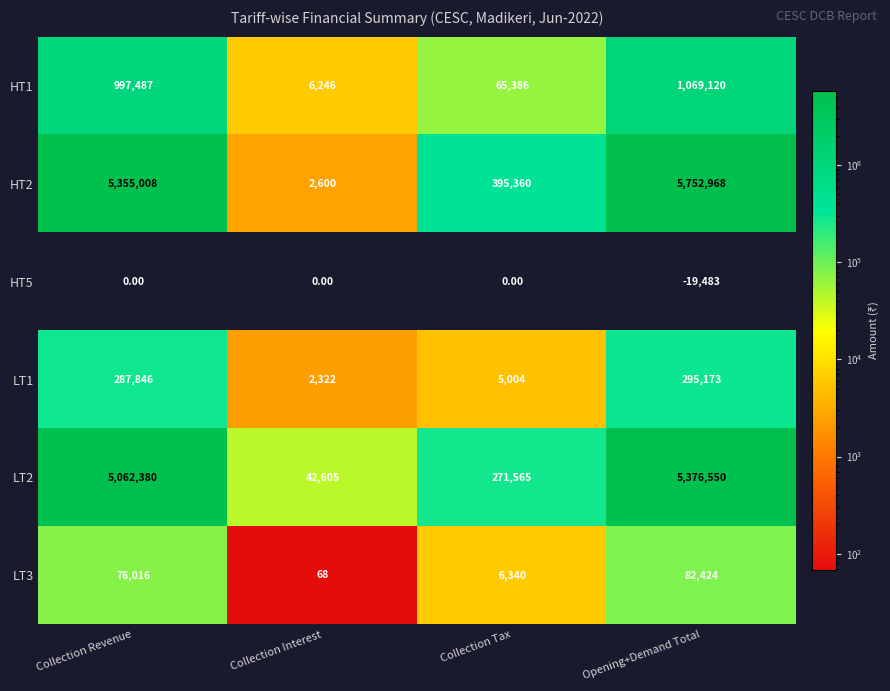

Which series has the largest total across all categories?

HT2